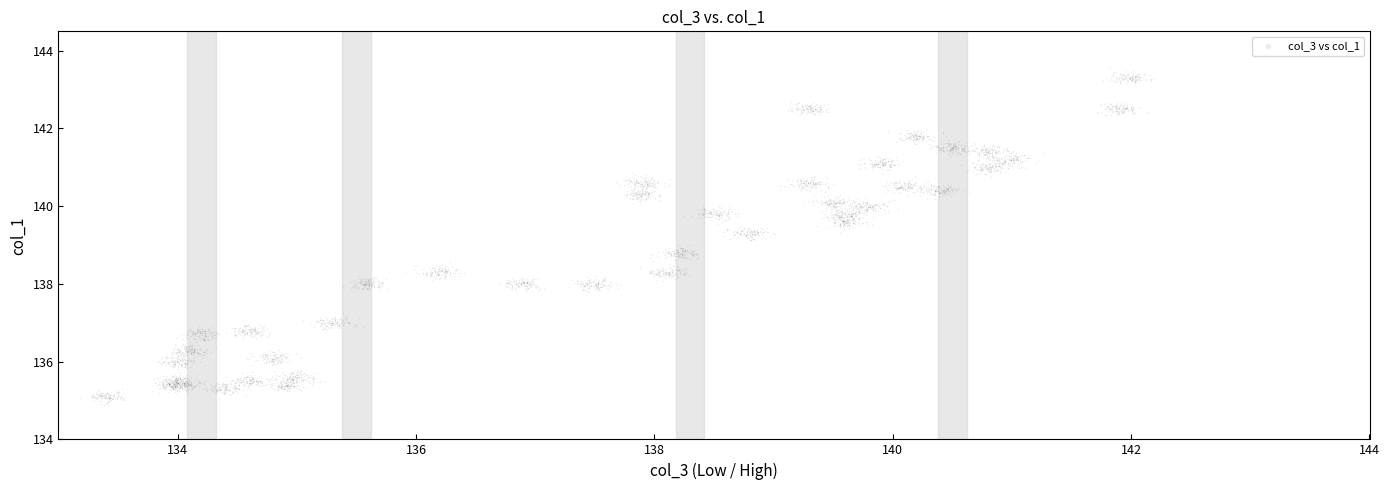

What is the range of Y values (max minus min)?

8.7